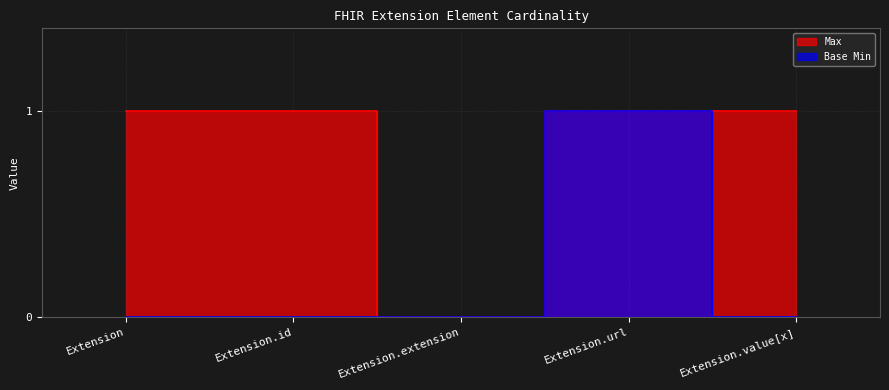

True or false: Max has more than 2 interior local peaks.

False